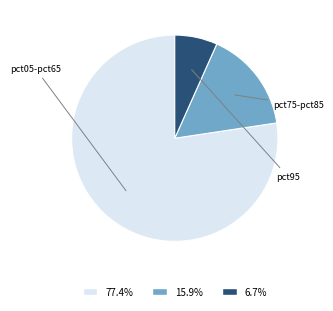

Is there a majority slice in this chart?

Yes